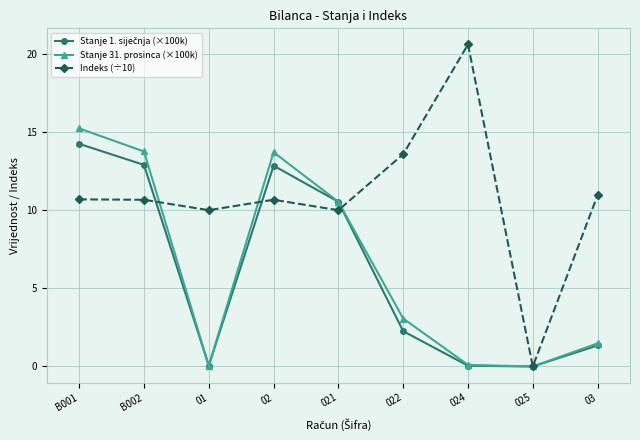

Which series has the largest total across all categories?

Indeks (÷10)